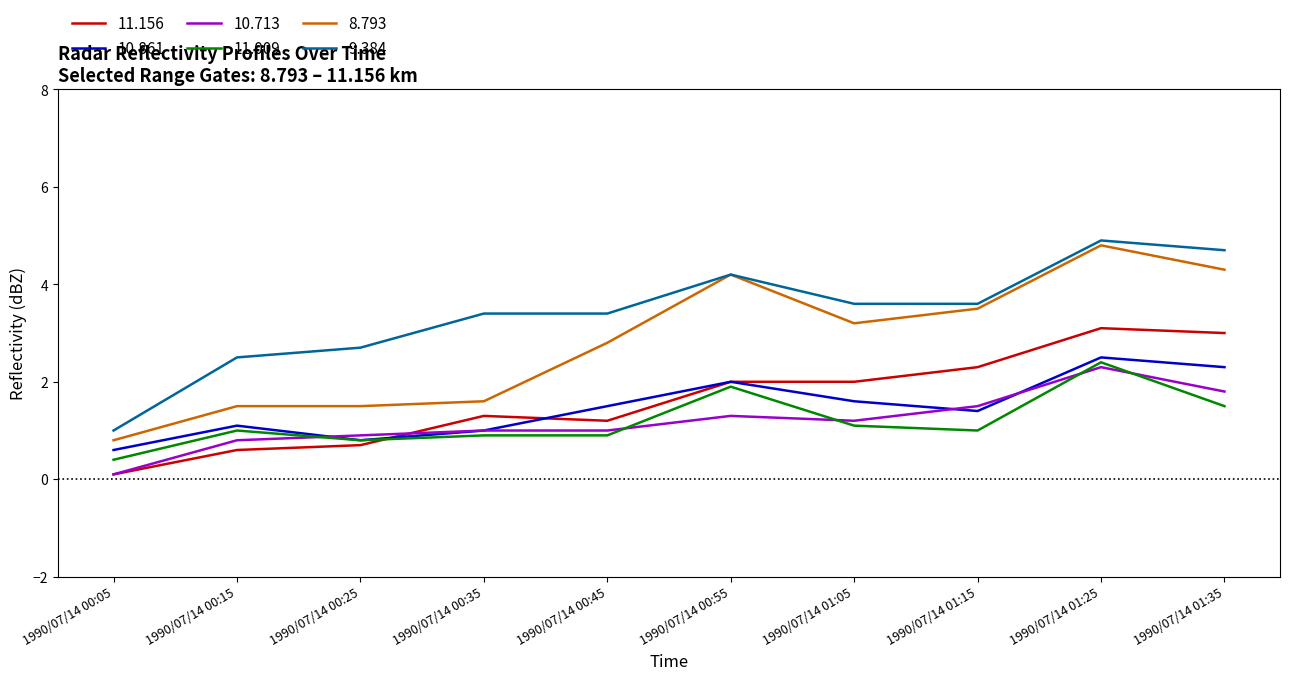

At which label does 11.009 reach its peak?

1990/07/14 01:25